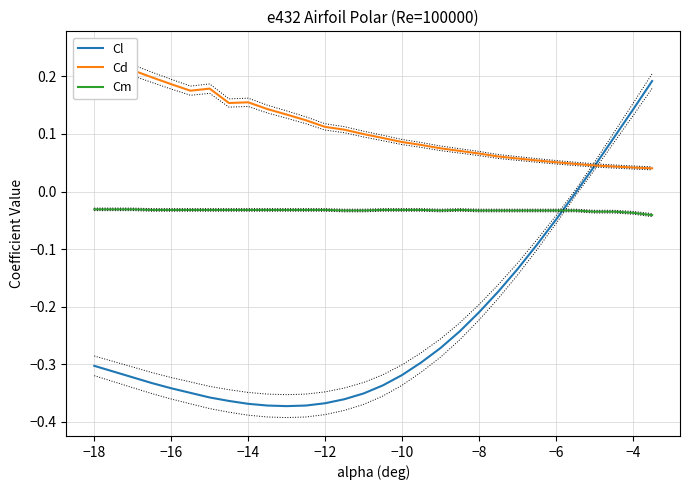

At how many categories does at least one series exceed 0?

30